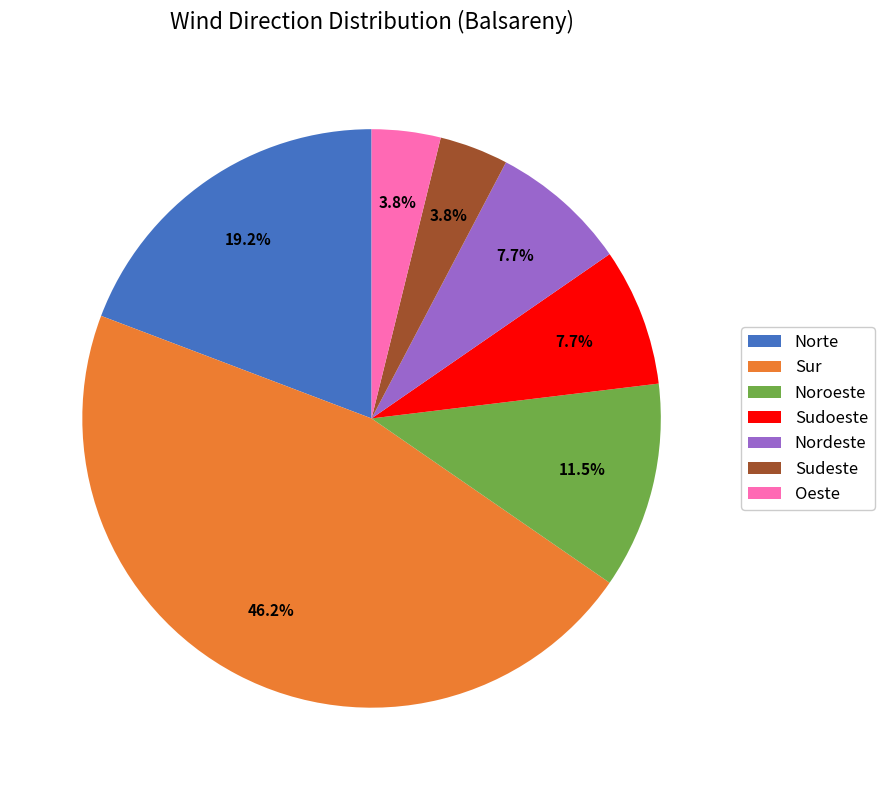

Combined, do Norte and Sur account for over 50%?

Yes